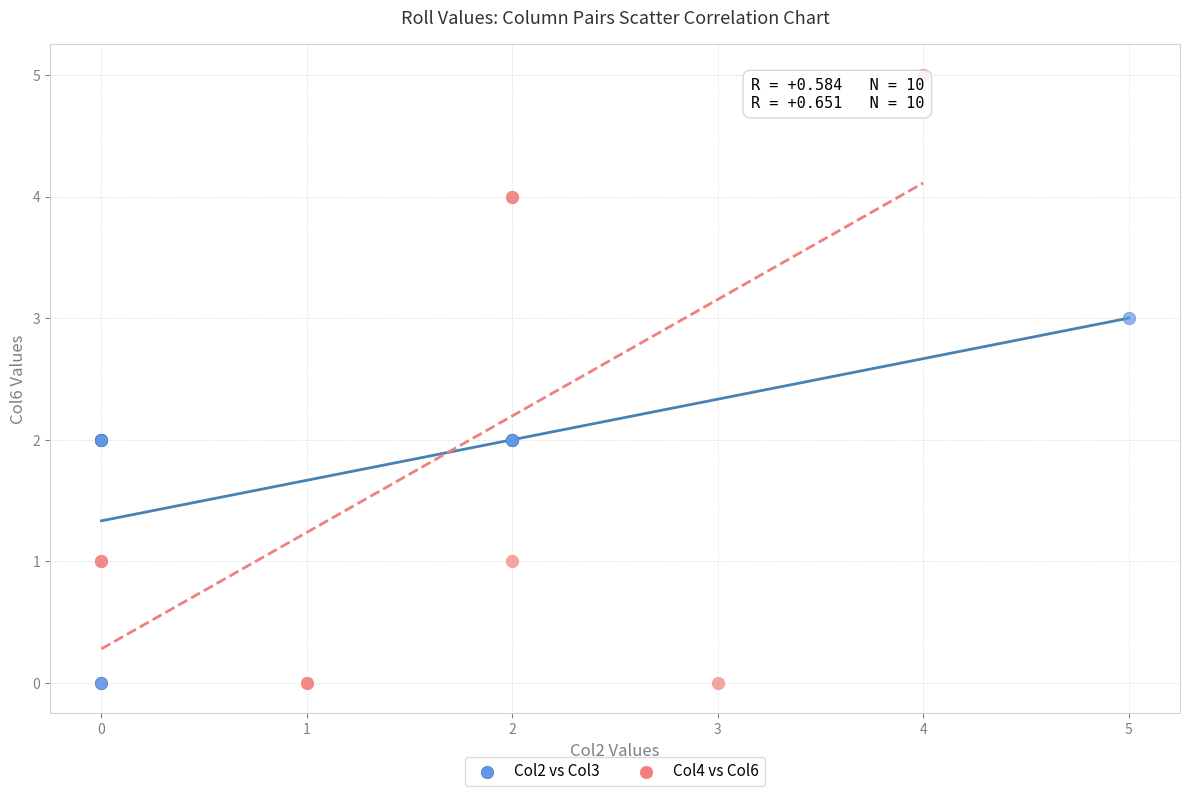

Which series contains the highest Y value?

Col4 vs Col6